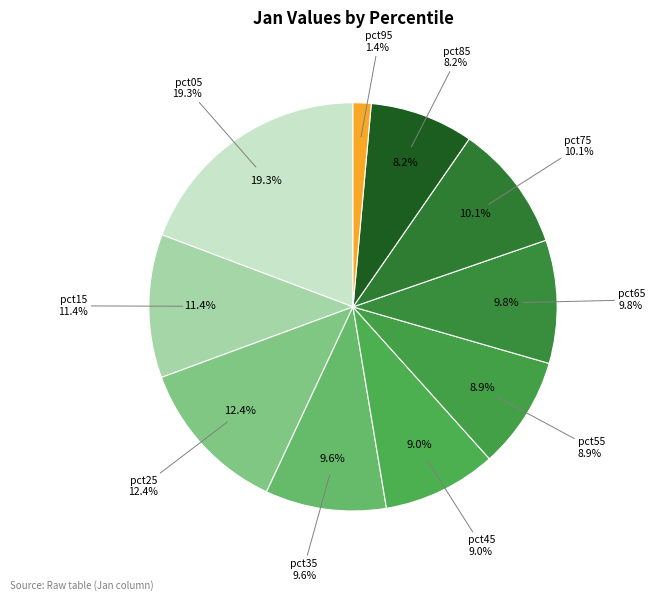

To the nearest percent, what is the combined percentage of pct35 and pct75?

20%